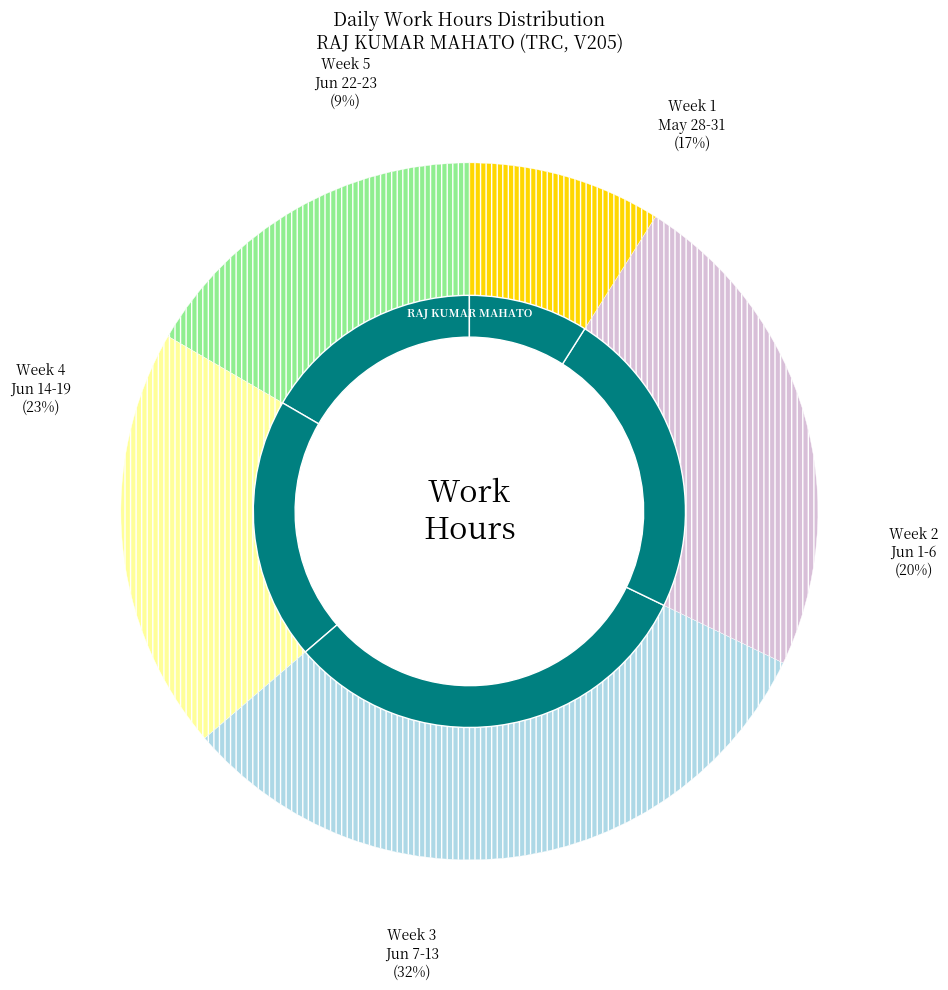

Is 9-Wed the majority of the pie?

No